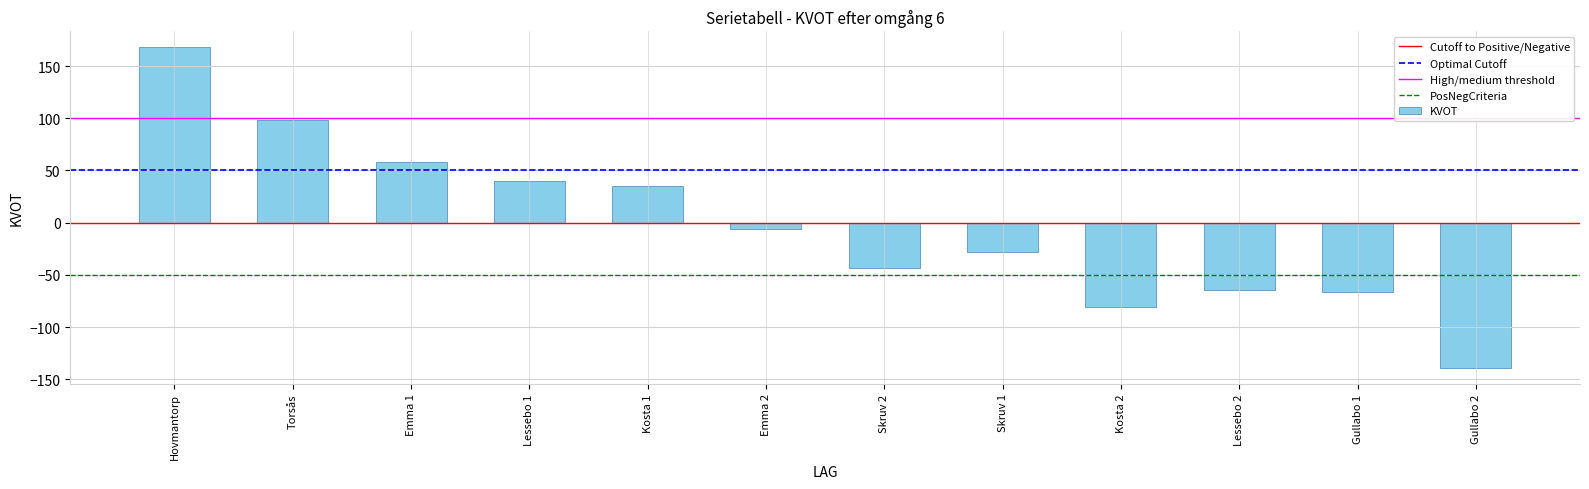

What is the sum of all values?

-29